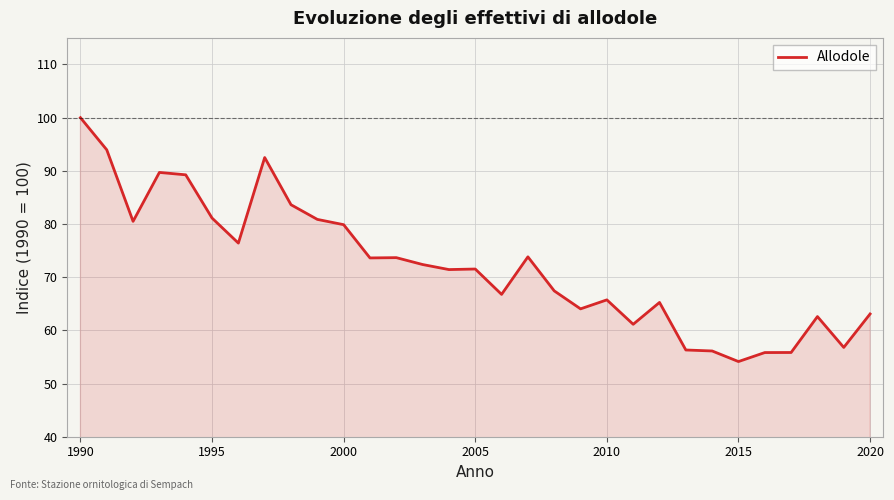

What is the smallest value displayed?

54.1